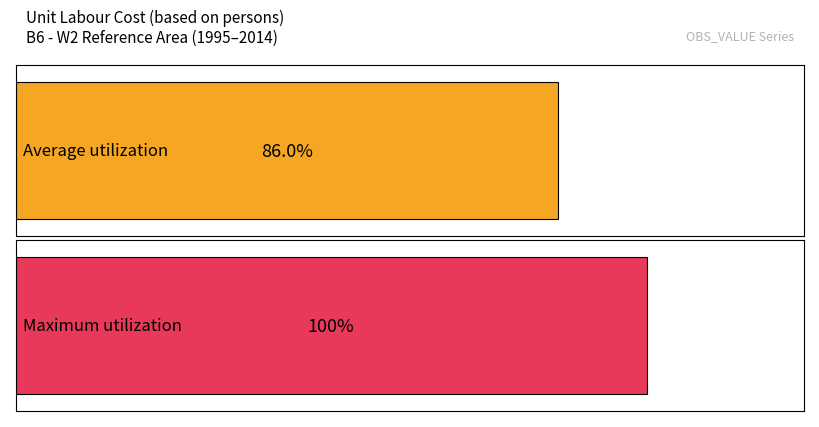

Are the bars grouped side by side (vs. stacked)?

No